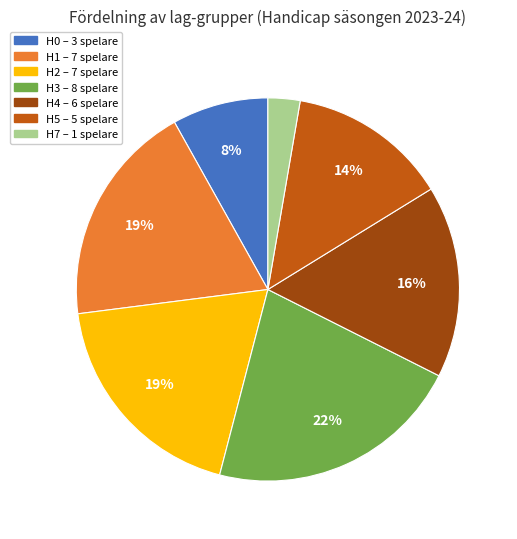

Is there any slice that represents more than half of the pie?

No